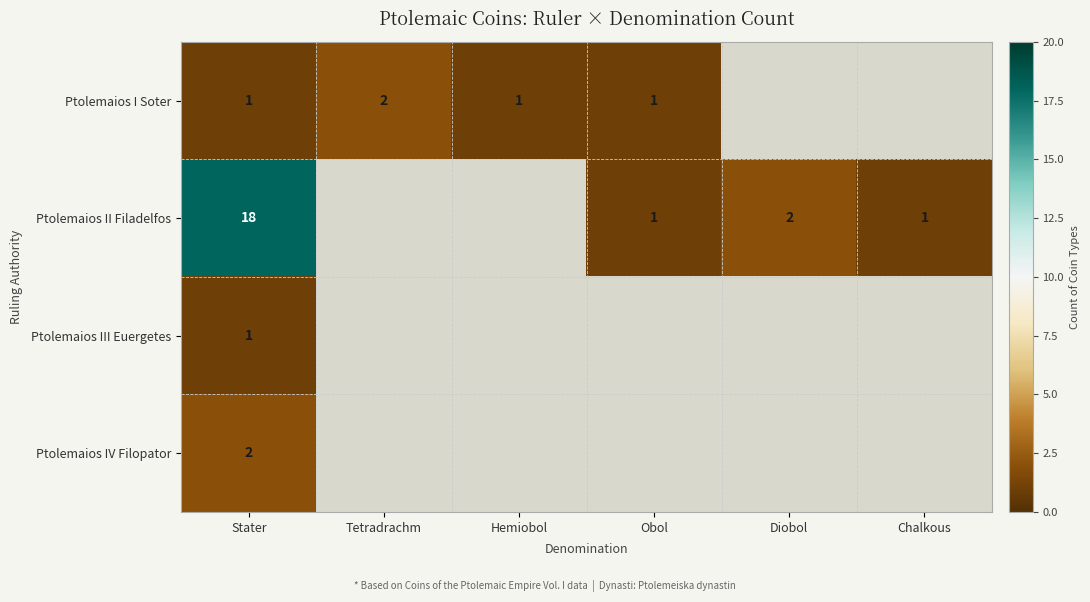

The Ptolemaios I Soter series shows 1 at Stater. True or false?

True